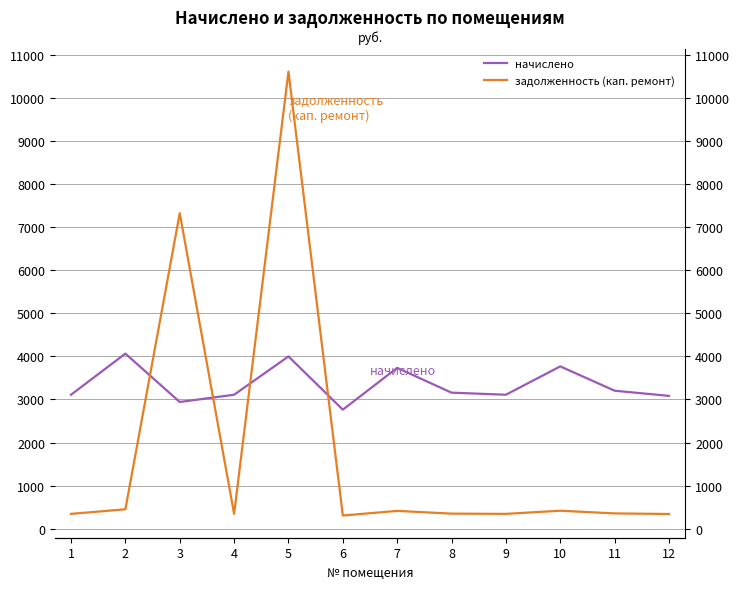

What are all the series names shown in the legend?

начислено, задолженность (кап. ремонт)